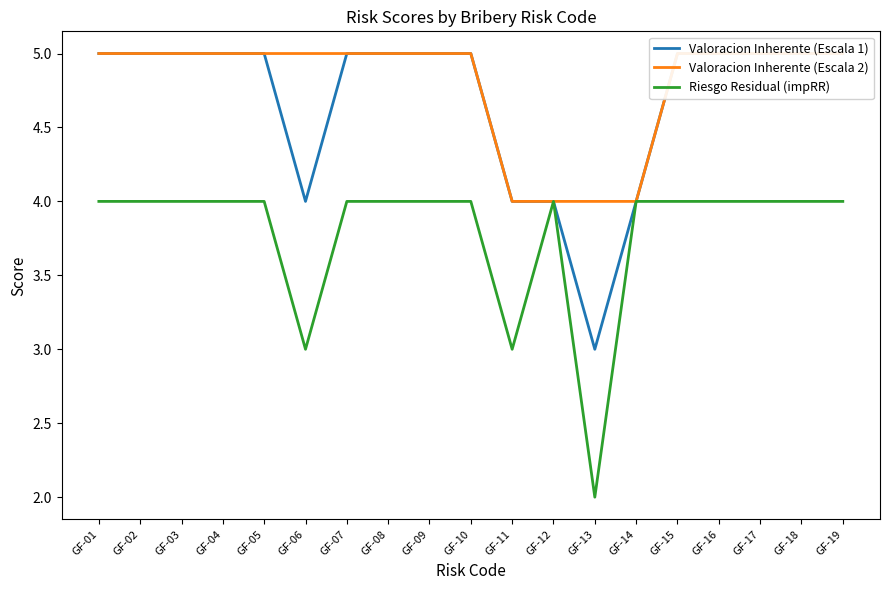

The Valoracion Inherente (Escala 1) series shows 5 at GF-09. True or false?

True